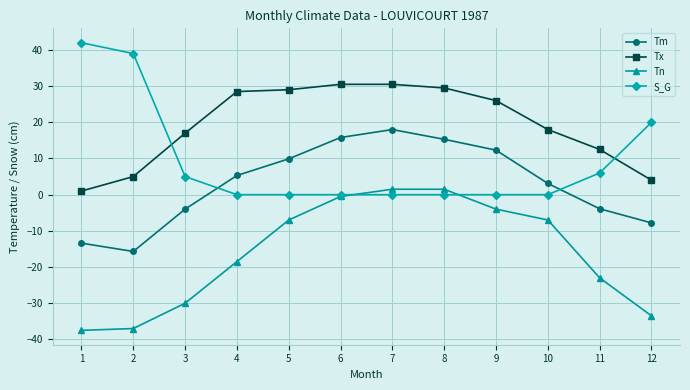

Is the value of Tm at 7 greater than the value of Tn at 8?

Yes